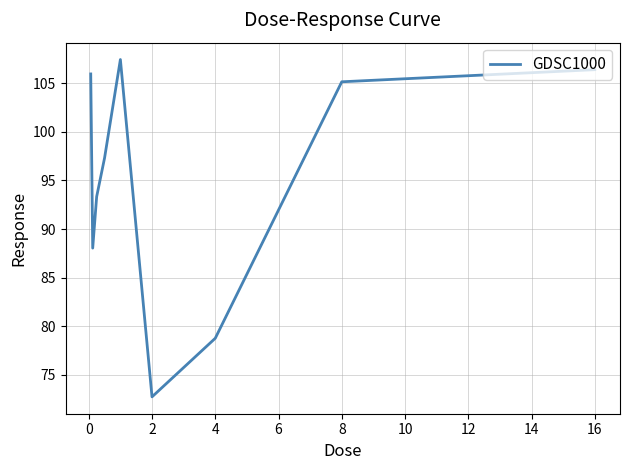

How many values are below 97?

4